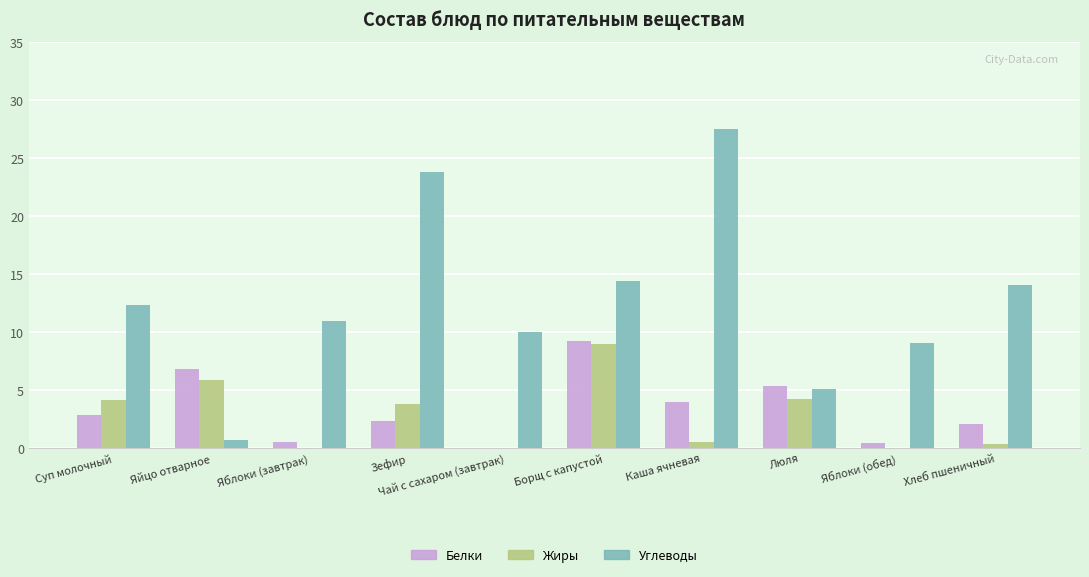

Count the number of data series in this chart.

3